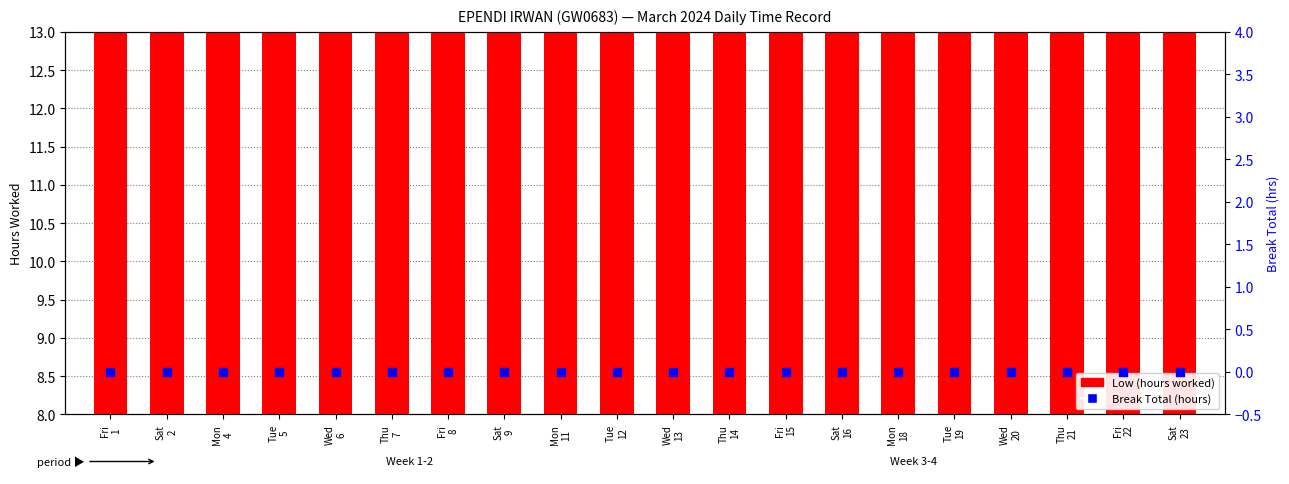

Which series has the widest spread of Y values?

Low (hours worked)